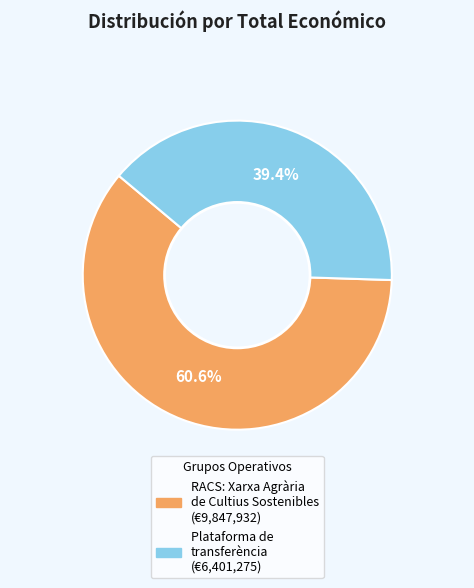

Does any single category account for the majority?

Yes